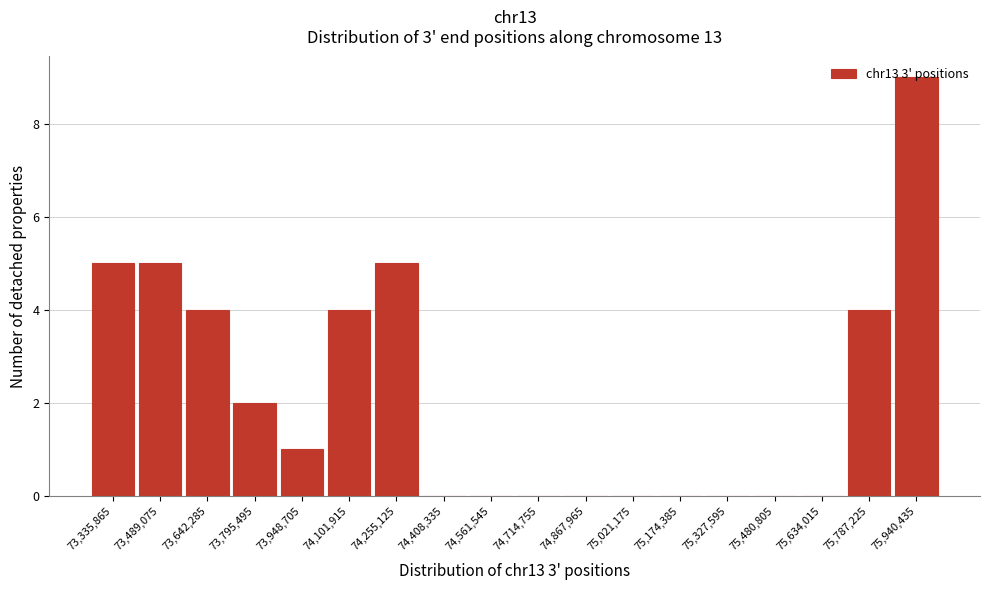

What is the sum of all values?

39